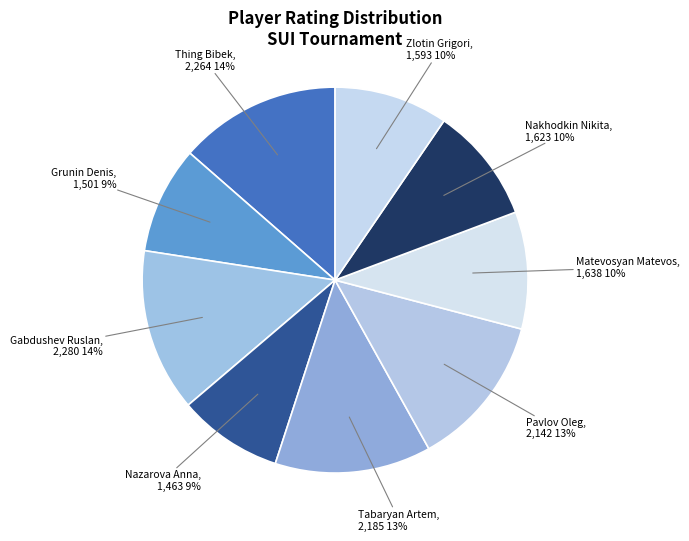

What is the ratio of the value at Pavlov Oleg to the value at Zlotin Grigori?

1.3